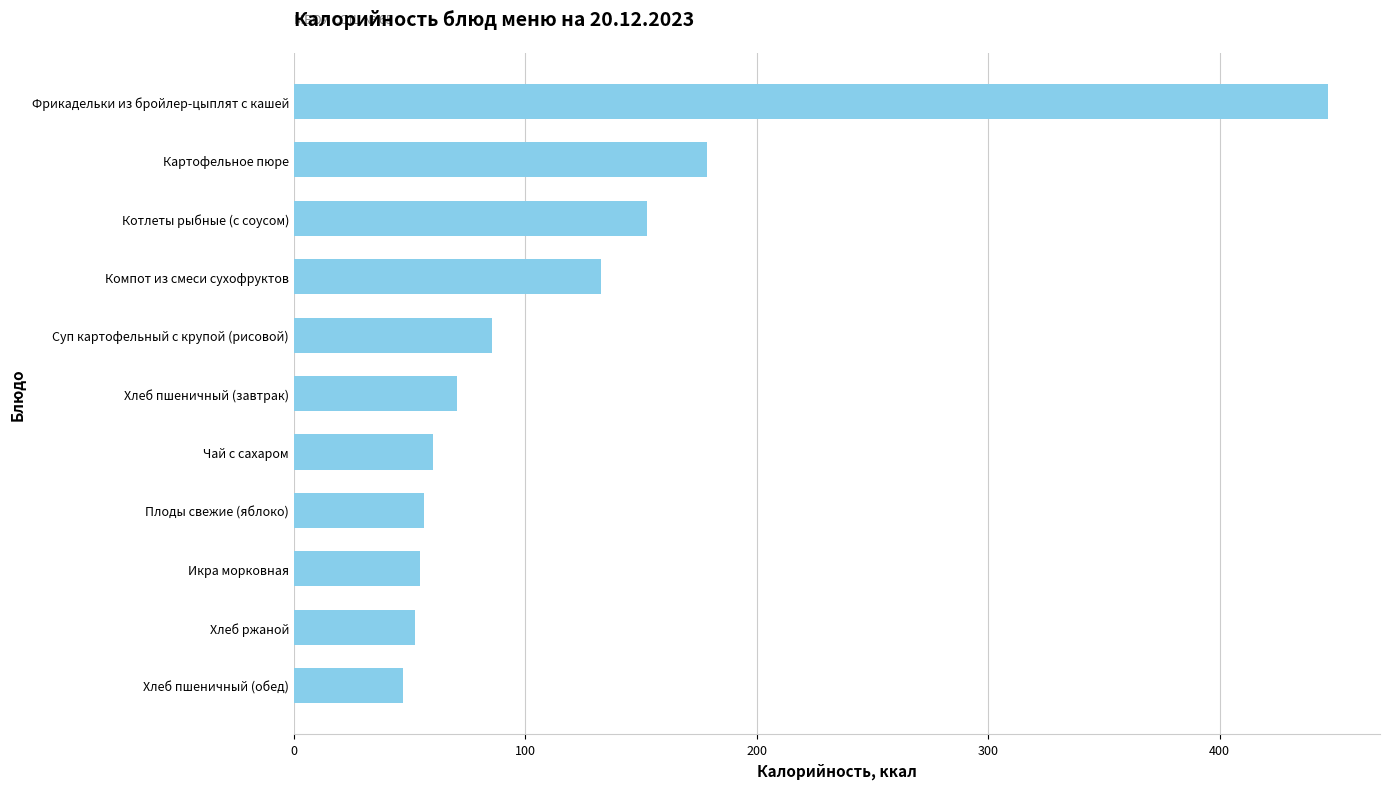

What is the change in value from Компот из смеси сухофруктов to Котлеты рыбные (с соусом)?

+19.8